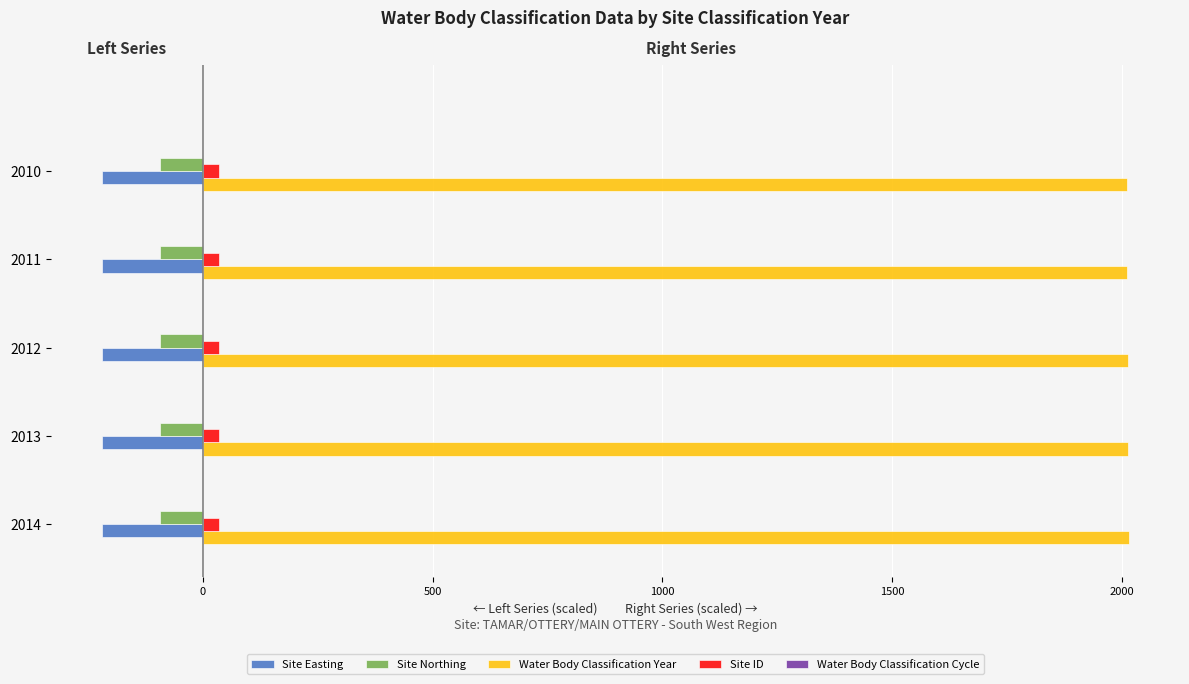

Is the value of Site Northing at 2012 greater than the value of Site ID at 2010?

No